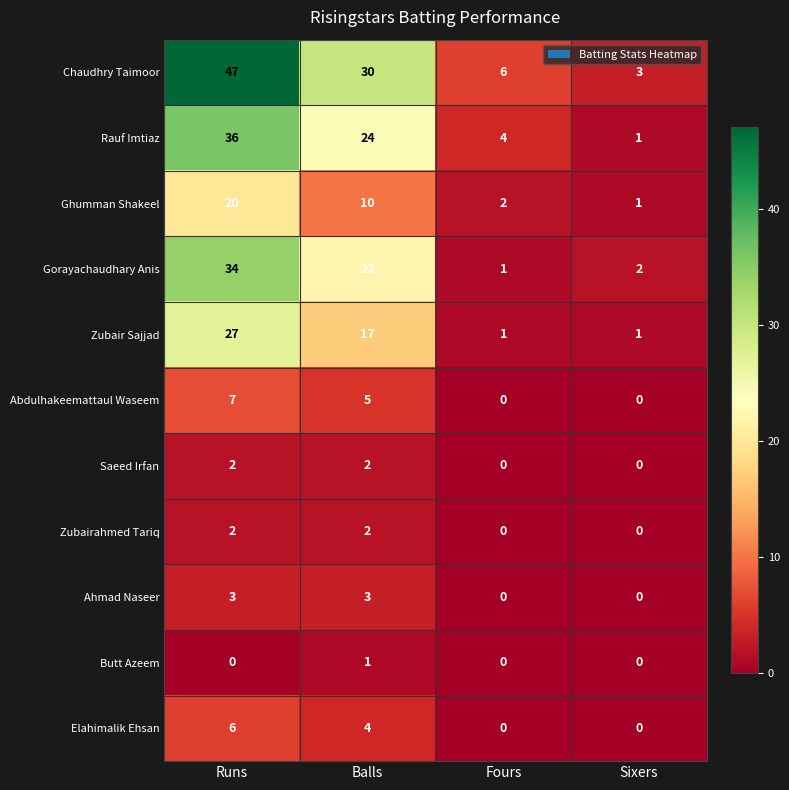

How many Zubairahmed Tariq values are between 0 and 2?

4